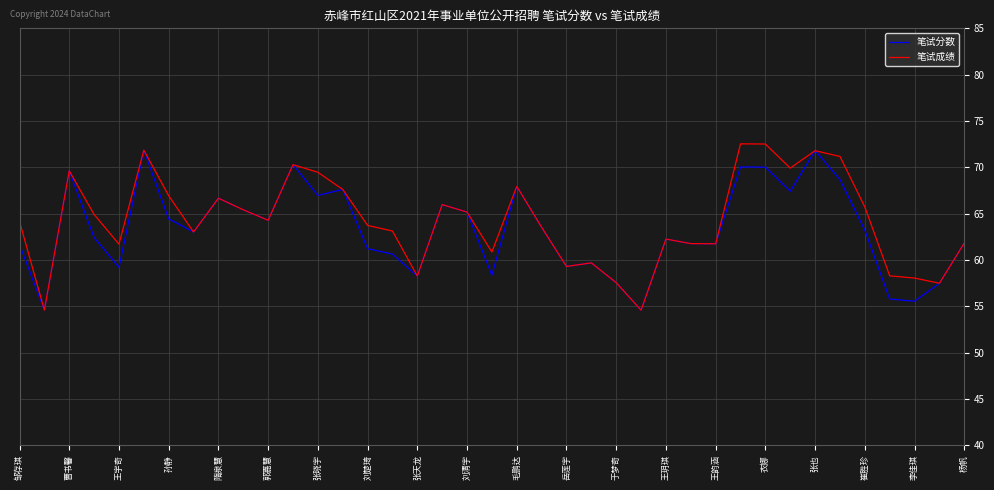

What is the maximum value shown in the chart?

72.5